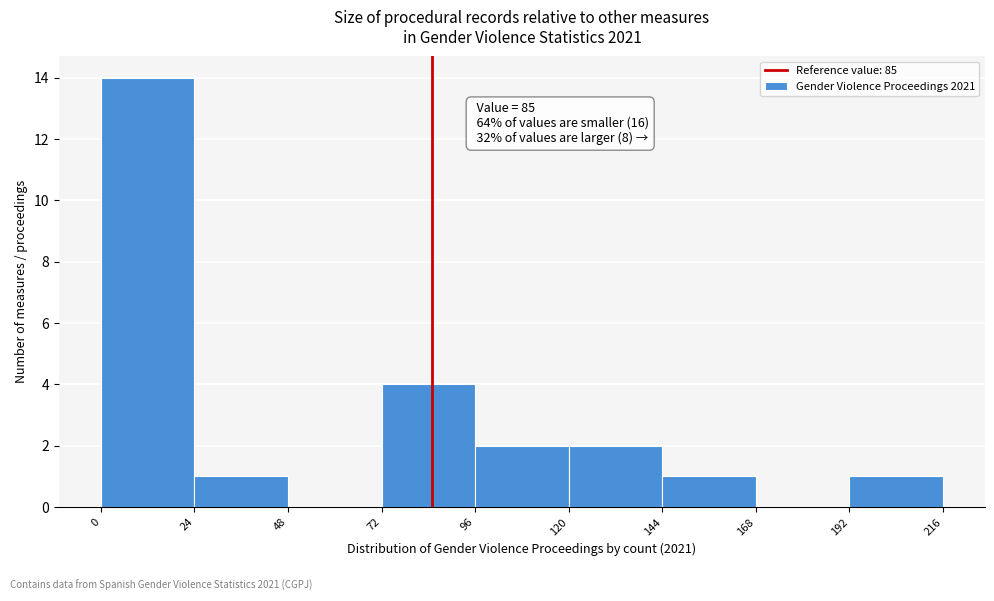

Which range on the x-axis has the tallest bar?

0 to 24